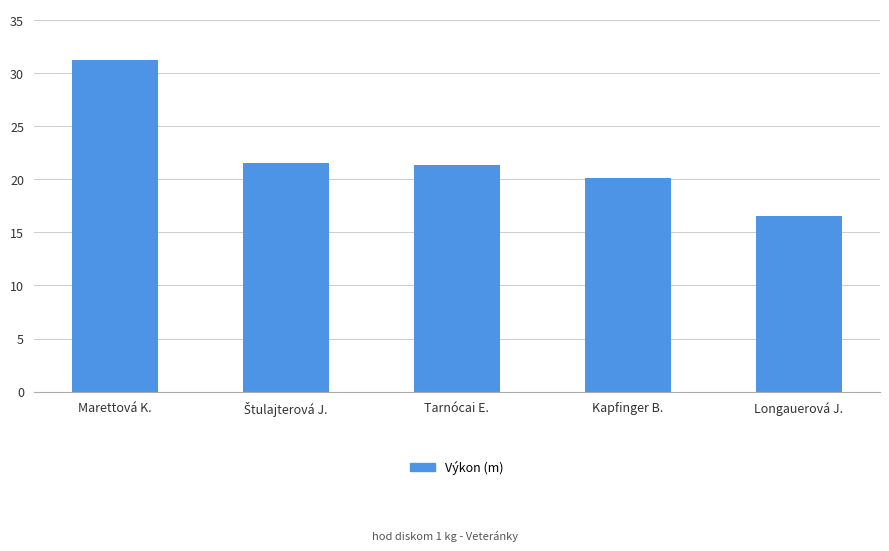

The value at Marettová K. is 7.7. True or false?

False